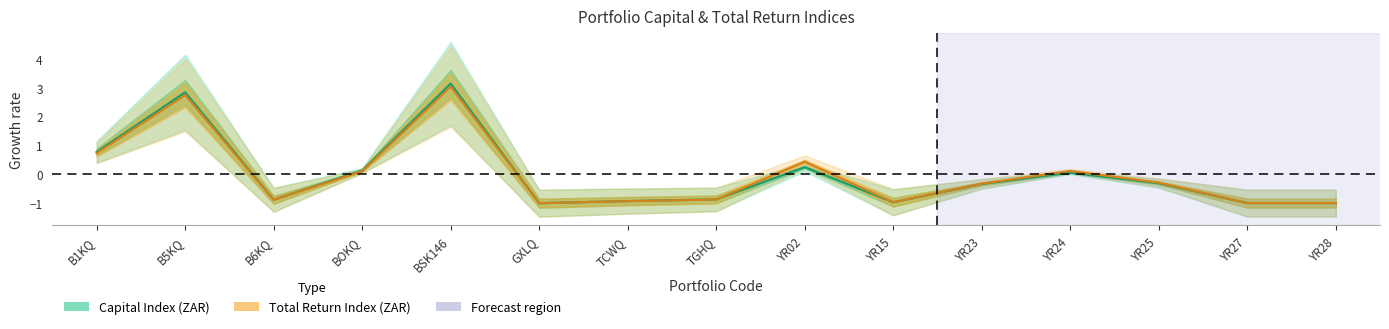

Reading left to right, list all the values displayed in this chart.

Capital Index (ZAR): 0.8	2.8	-0.9	0.1	3.2	-1.0	-0.9	-0.9	0.3	-1.0	-0.3	0.1	-0.3	-1.0	-1.0
Total Return Index (ZAR): 0.7	2.8	-0.9	0.1	3.0	-1.0	-0.9	-0.9	0.4	-1.0	-0.3	0.1	-0.3	-1.0	-1.0